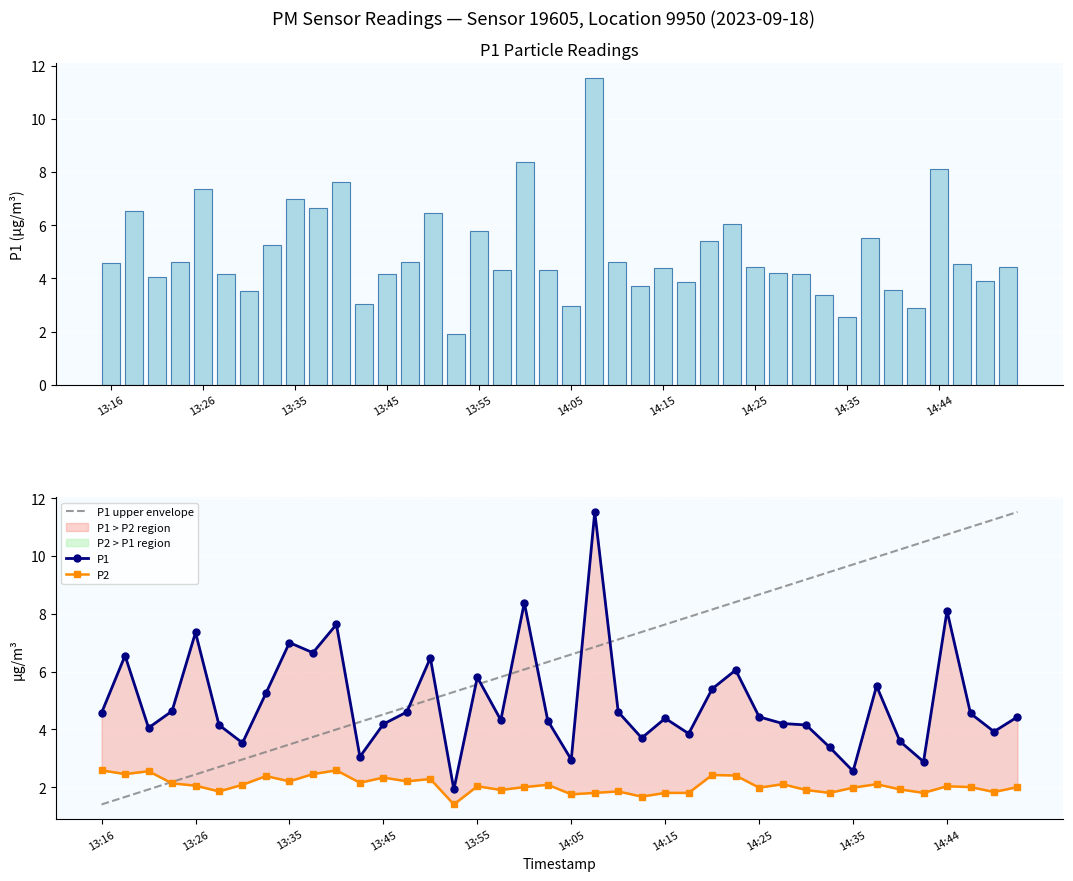

Does the chart contain any negative values?

No